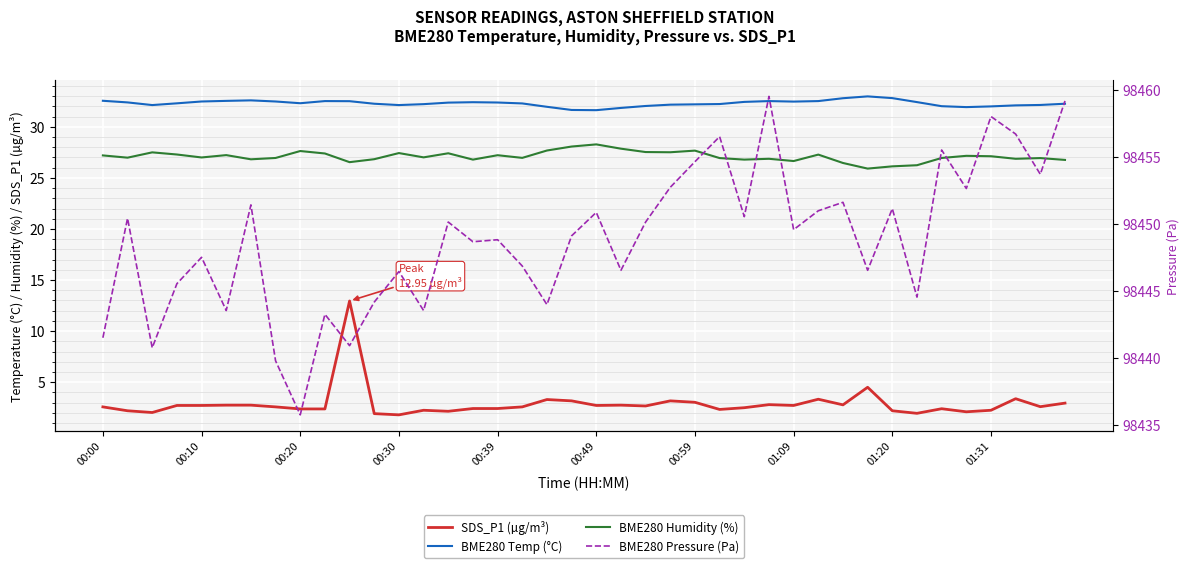

What are all the series names shown in the legend?

SDS_P1 (µg/m³), BME280 Temp (°C), BME280 Humidity (%), BME280 Pressure (Pa)